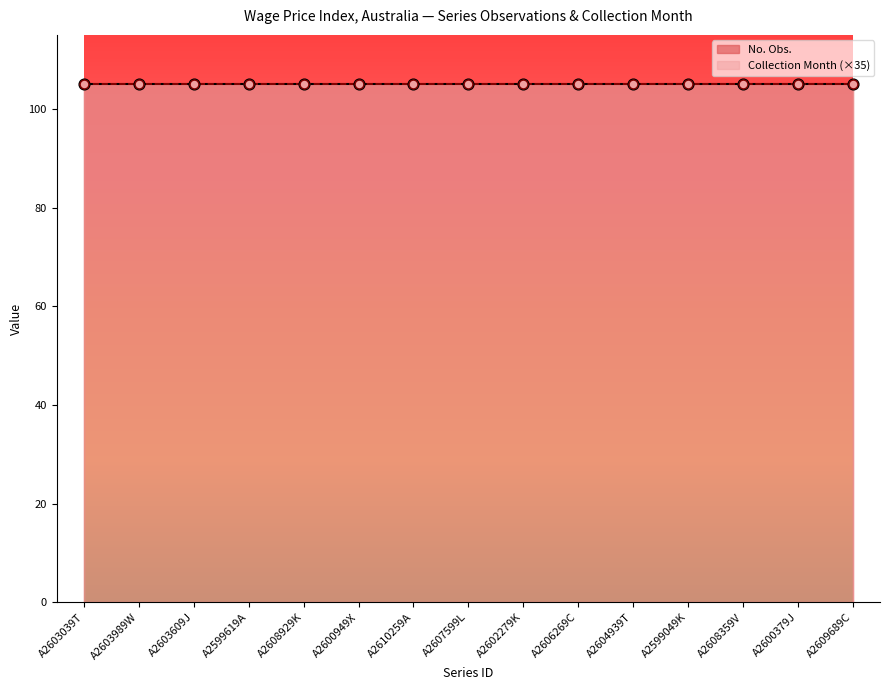

Is the value of Collection Month at A2608359V greater than the value of No. Obs. at A2606269C?

No